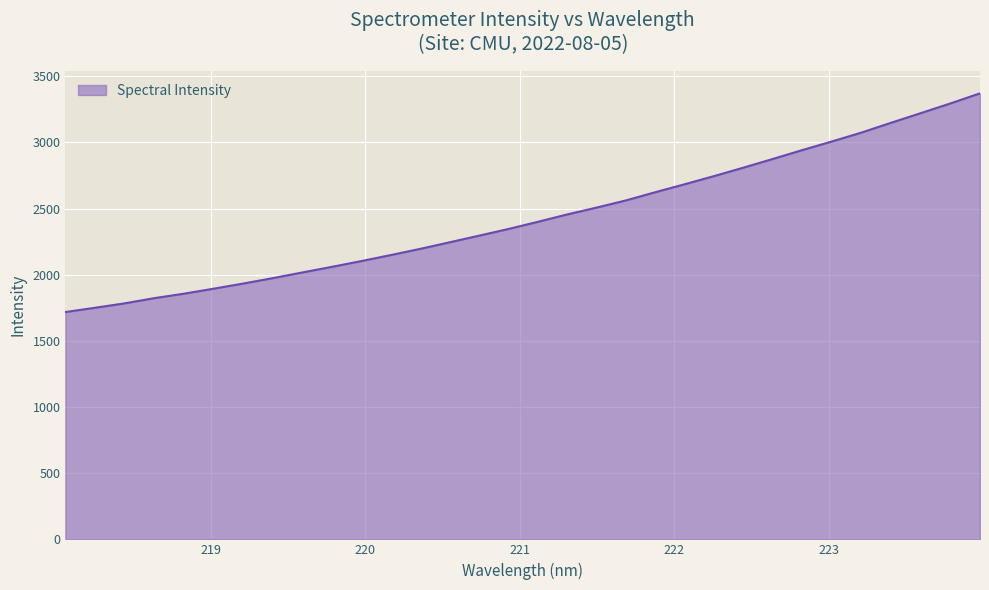

What is the difference between the second highest and minimum values?

1576.4